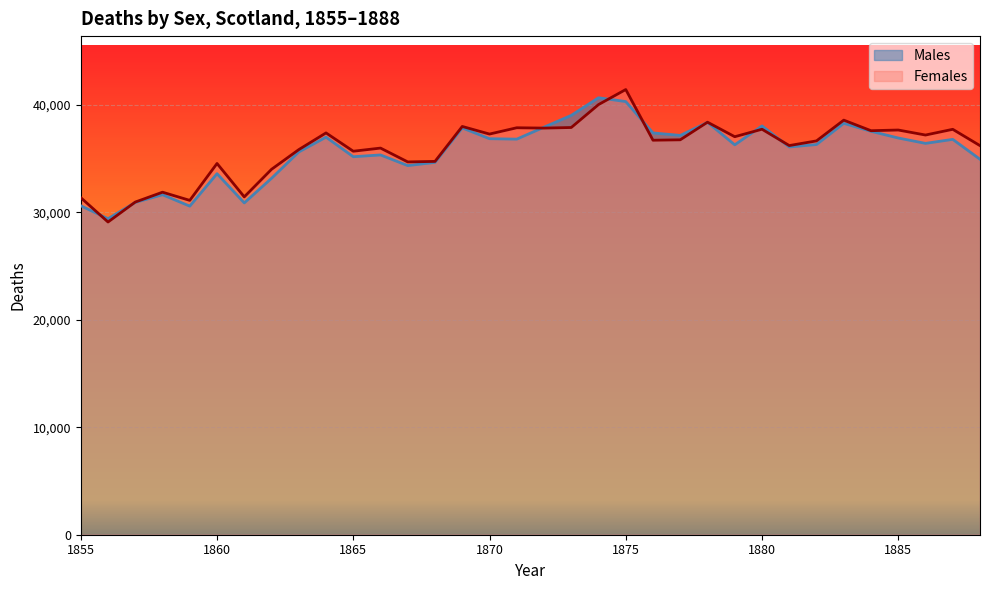

What is the highest value of the Females series?

41444